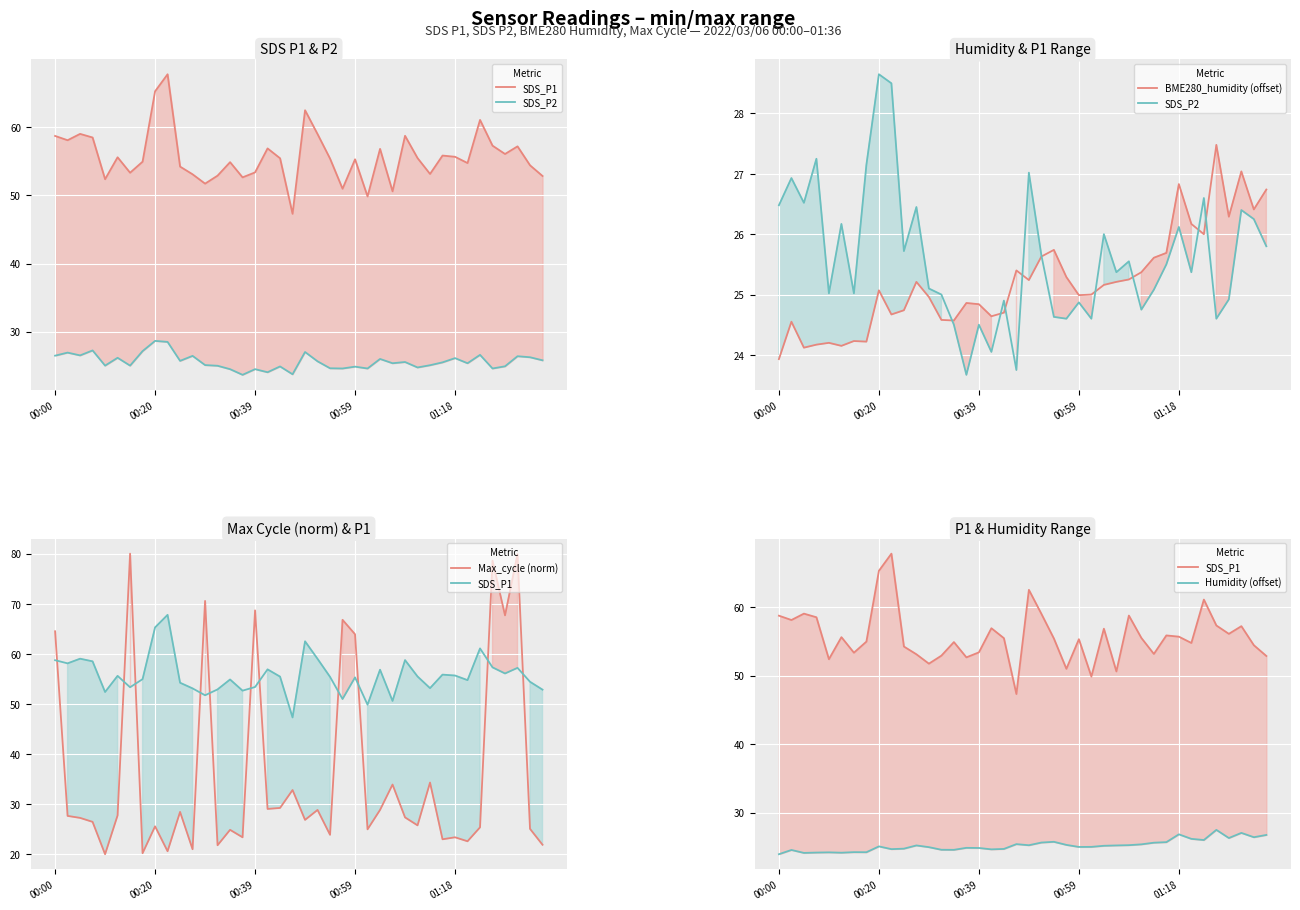

What is the difference between the Humidity (offset) values at 25 and 13?

0.4